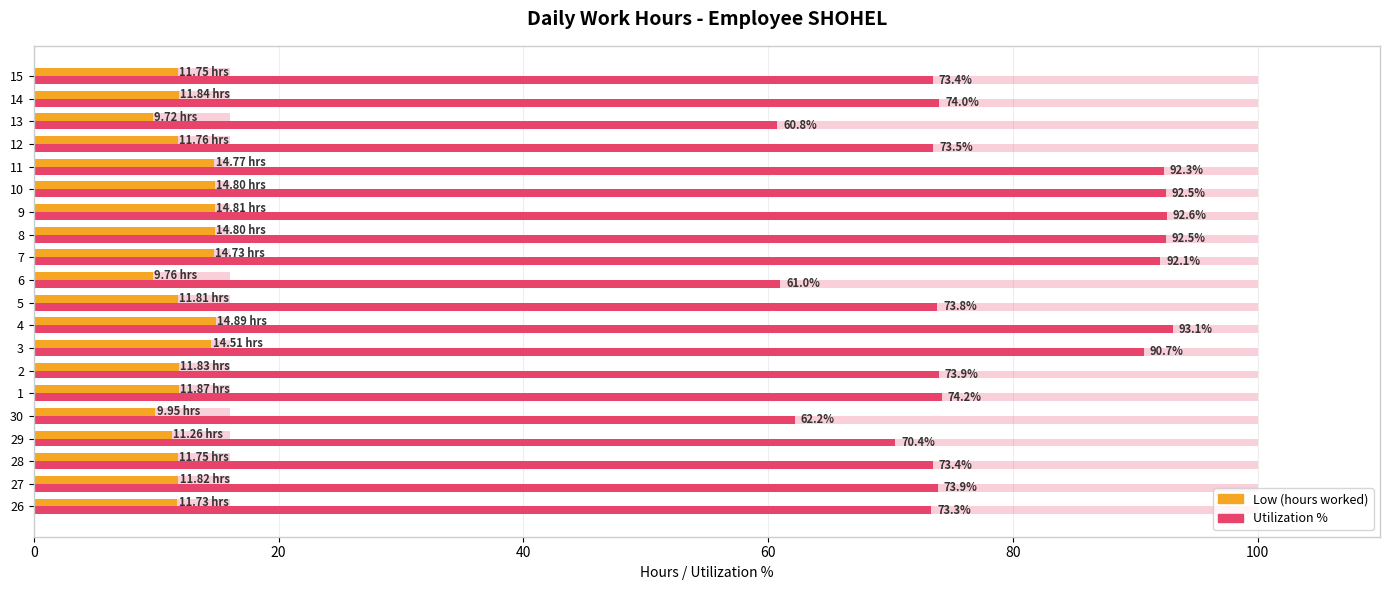

Count the number of data series in this chart.

4